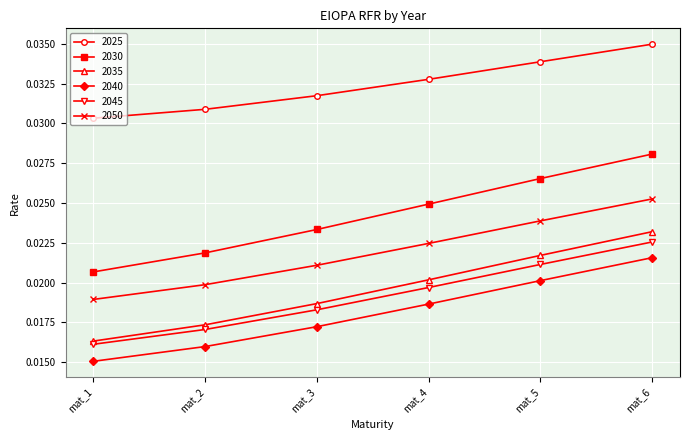

At which category is the sum across all series the highest?

mat_6